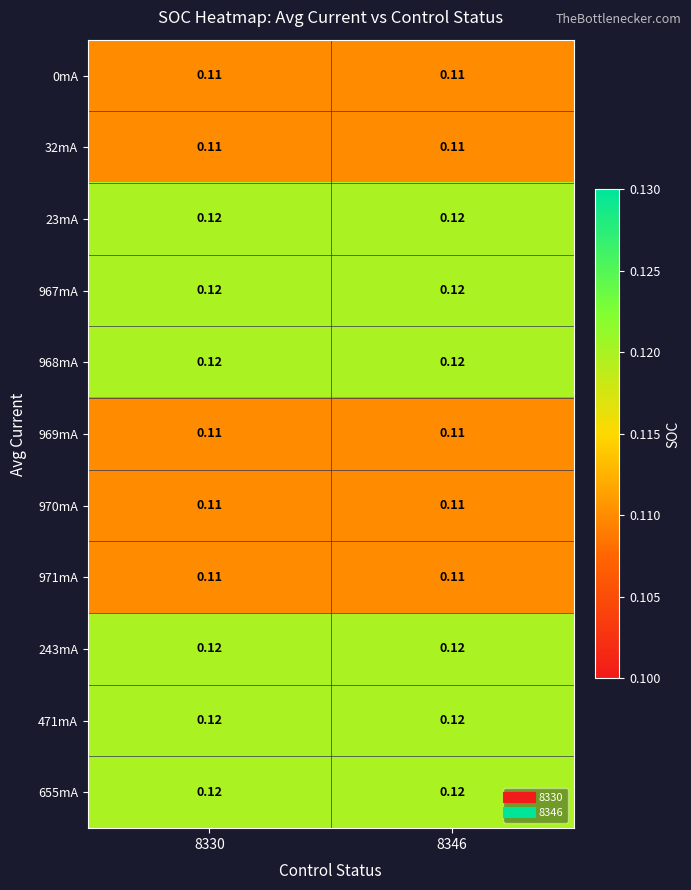

Is the value of 968mA at 8346 greater than the value of 969mA at 8346?

Yes